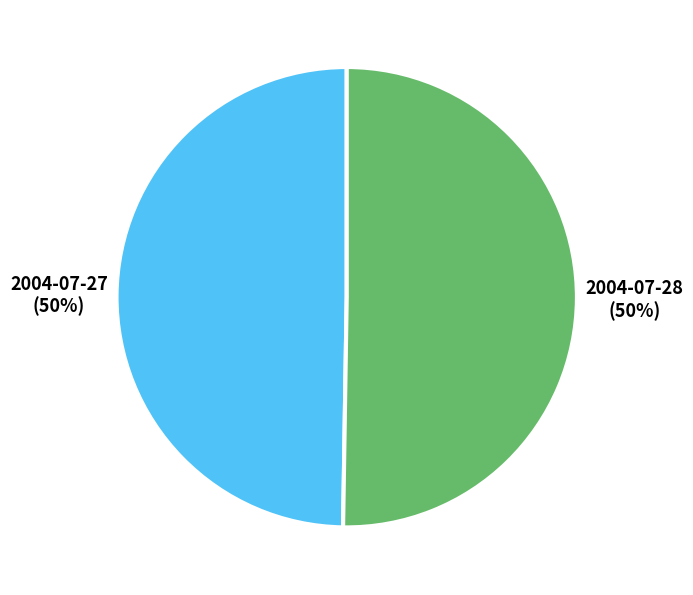

How many segments does this pie chart have?

2